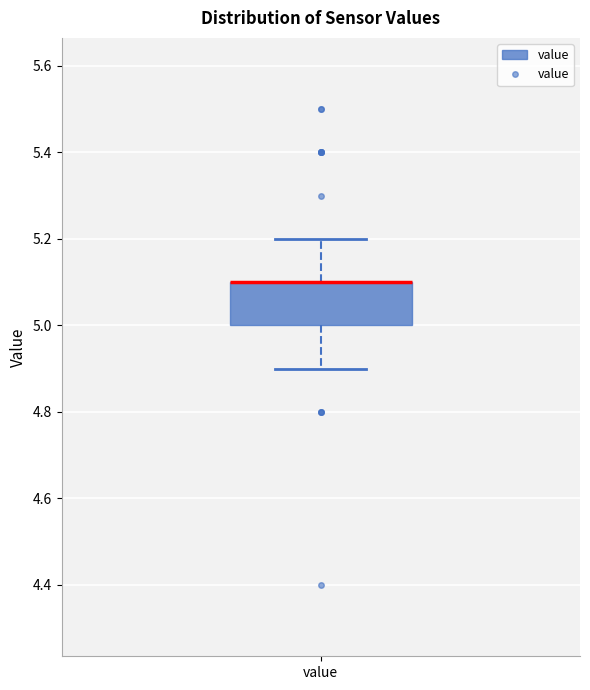

Where does the upper whisker of the box for value end on the y-axis? The values are not printed on the chart, so give them approximately, as read against the axis.

5.2